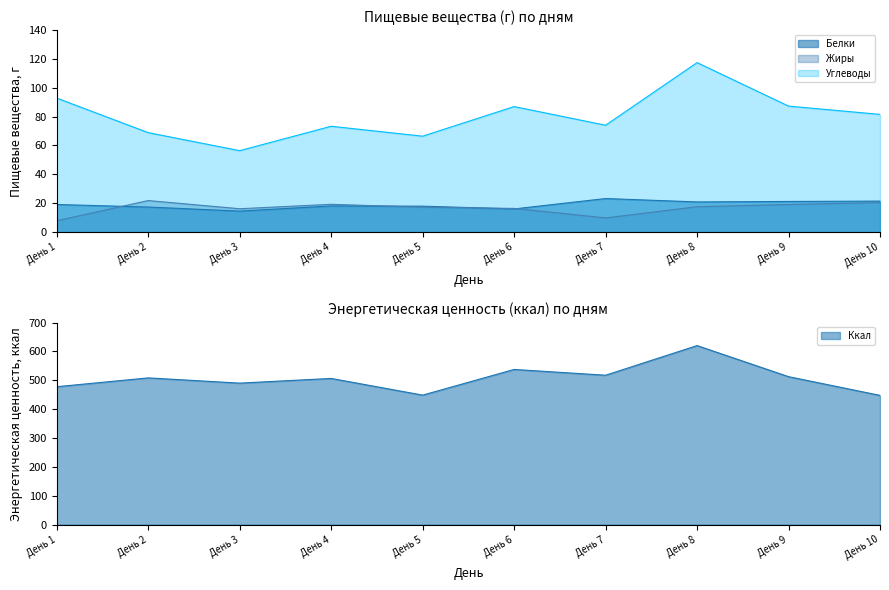

The Белки series shows 14.5 at День 3. True or false?

True